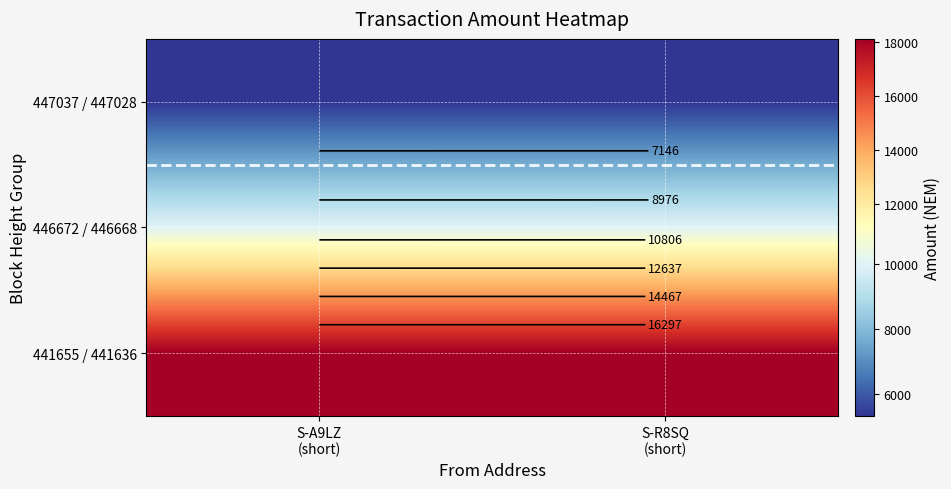

At how many categories does at least one series exceed 17323?

2